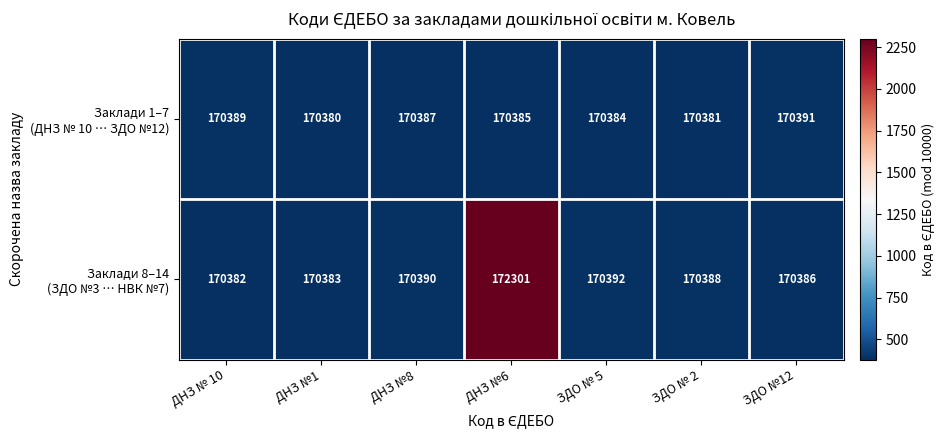

At which category is the sum across all series the highest?

ДНЗ №6